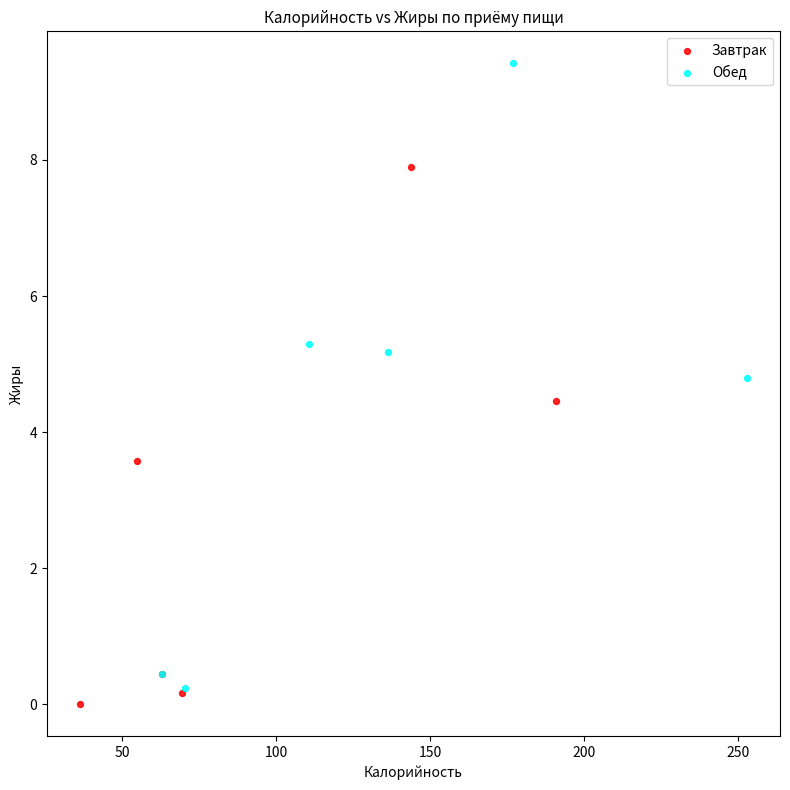

Which series reaches the maximum Y coordinate?

Обед